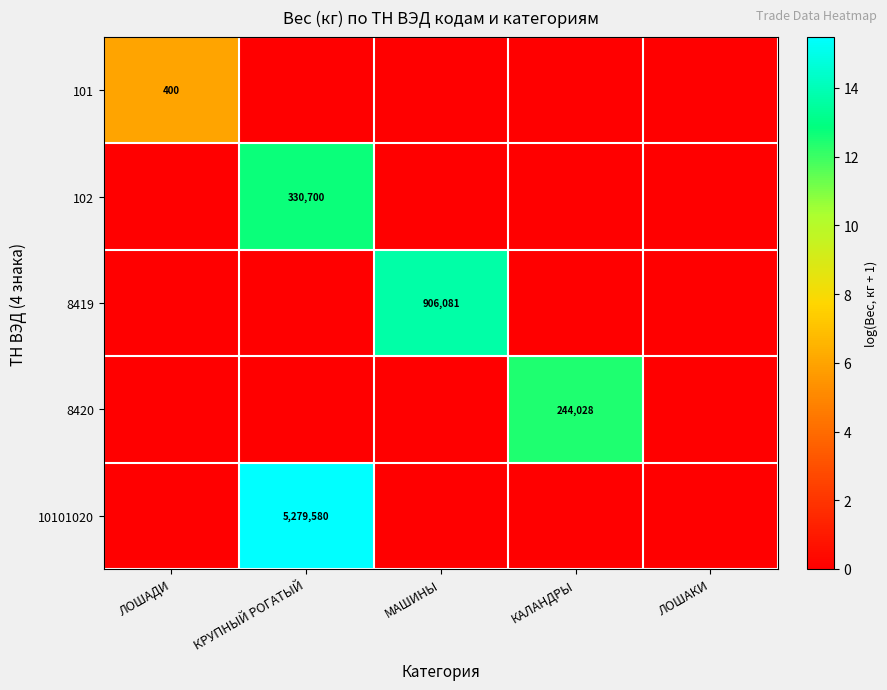

The 101 series shows 400 at ЛОШАДИ. True or false?

True